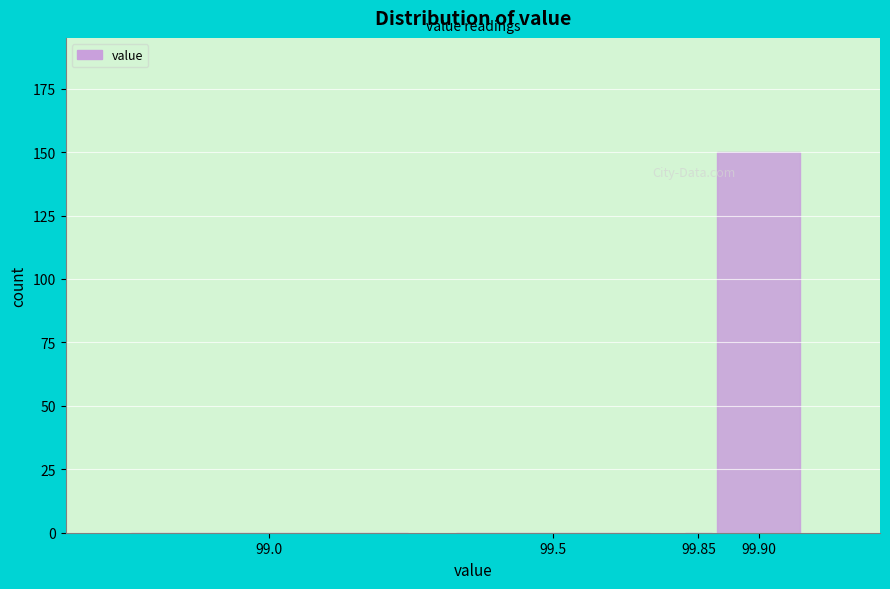

Reading left to right, list all the values displayed in this chart.

99.0=0	99.5=0	99.85=0	99.90=150